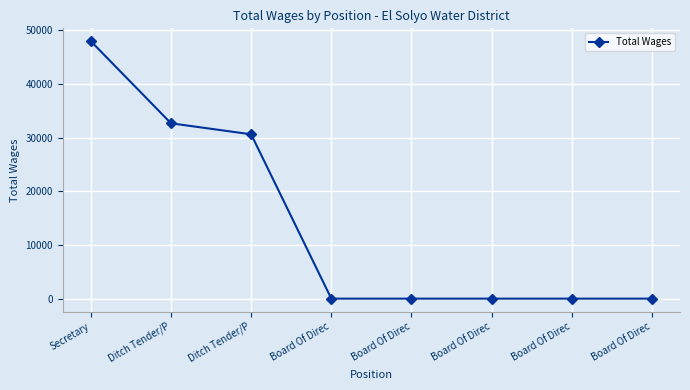

What is the change in value from Ditch Tender/P to Board Of Direc?

-30639